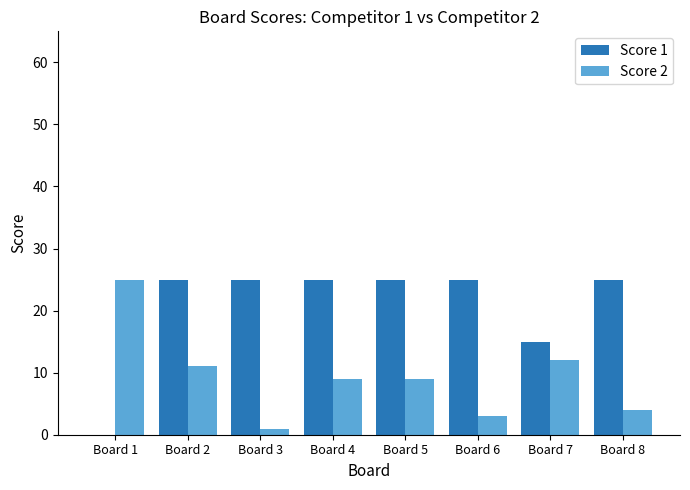

Reading right to left, extract all data points from this chart.

Score 1: Board 8=25	Board 7=15	Board 6=25	Board 5=25	Board 4=25	Board 3=25	Board 2=25	Board 1=0
Score 2: Board 8=4	Board 7=12	Board 6=3	Board 5=9	Board 4=9	Board 3=1	Board 2=11	Board 1=25